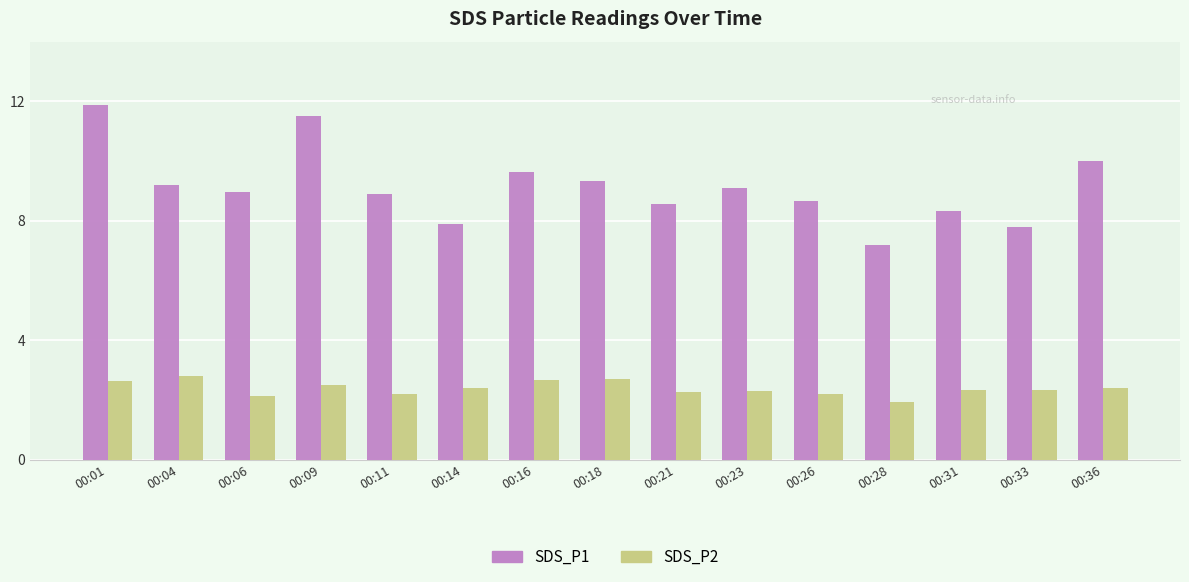

What is the difference between the maximum and minimum values in the SDS_P1 series?

4.7